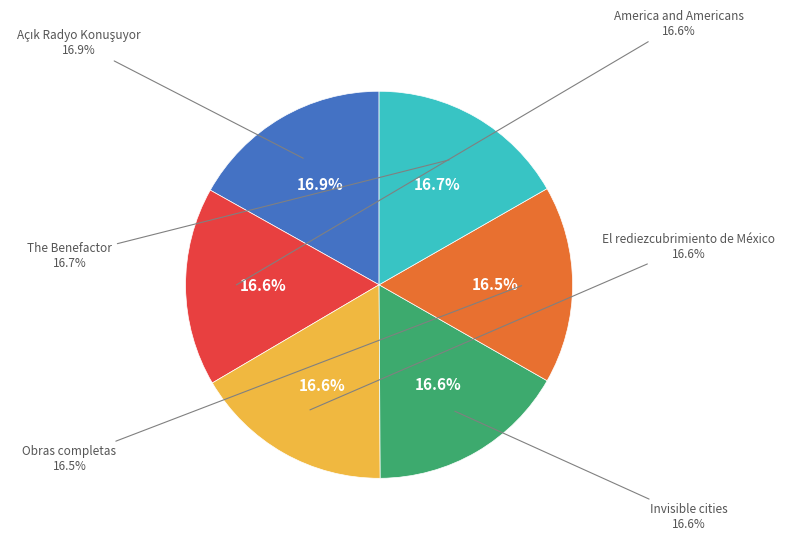

Which has a higher value, Invisible cities or Obras completas?

Invisible cities